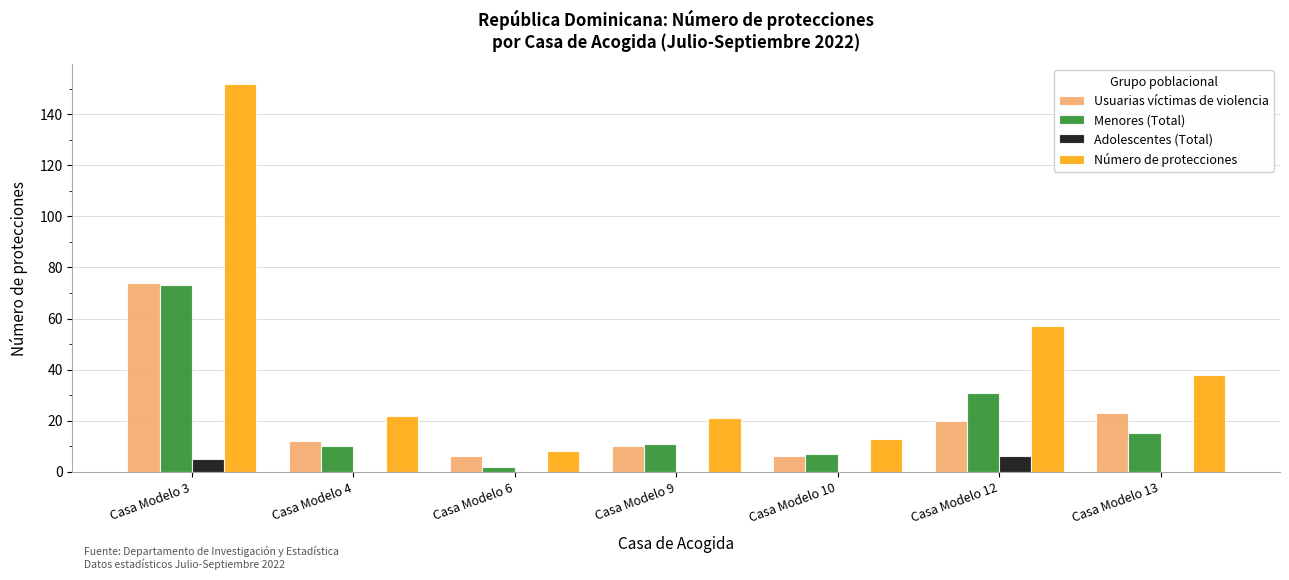

What is the maximum value for Menores (Total)?

73